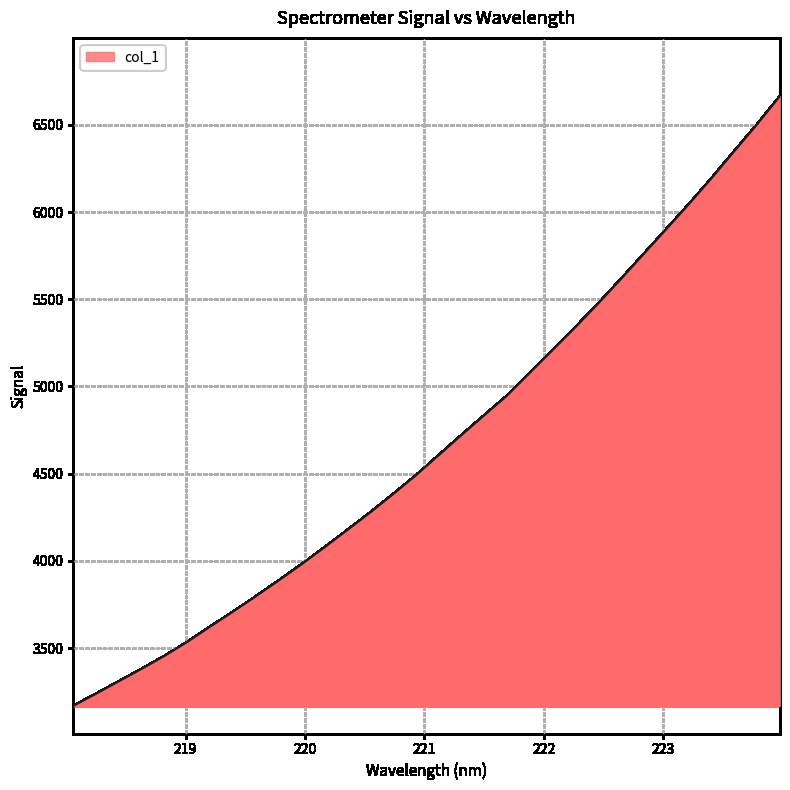

How many lines are shown in the chart?

1